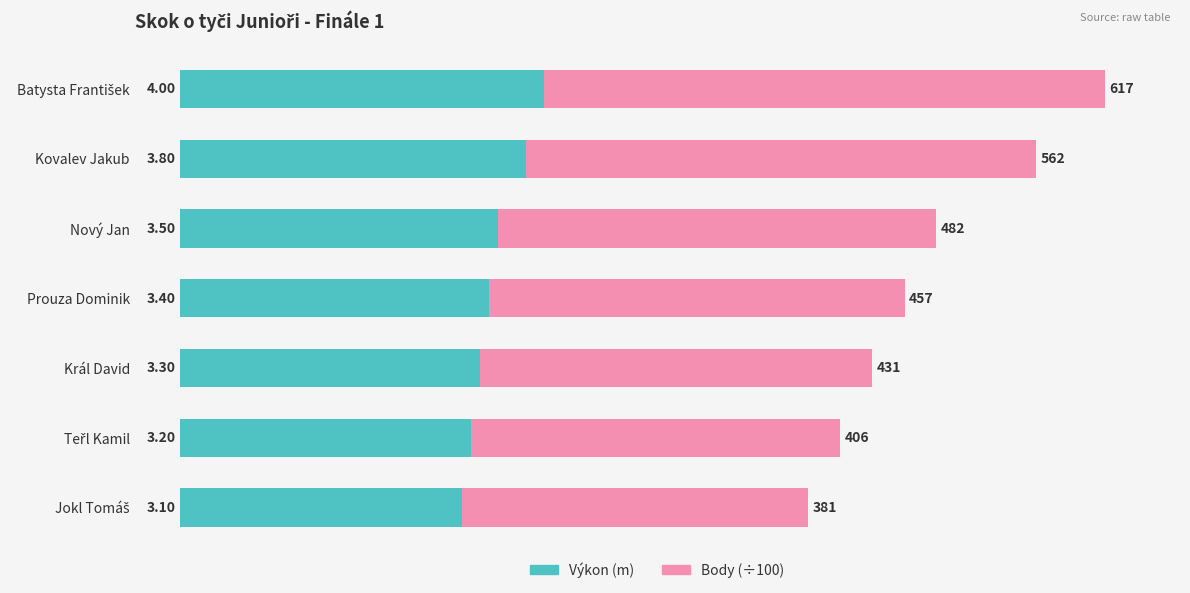

What is the total value across all series at Prouza Dominik?

8.0